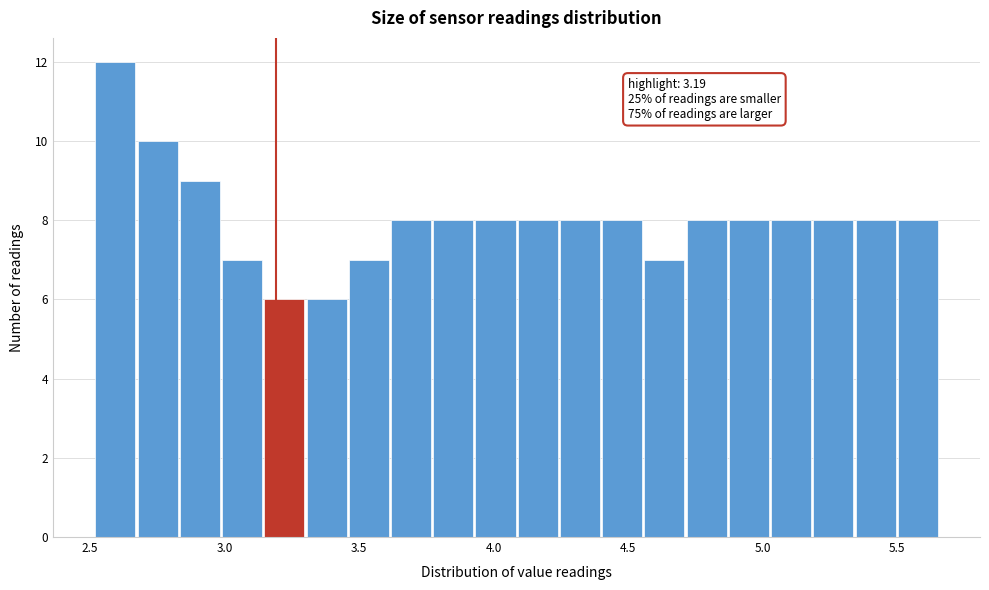

Read against the x-axis, roughly where is the centre of the tallest bar?

2.60